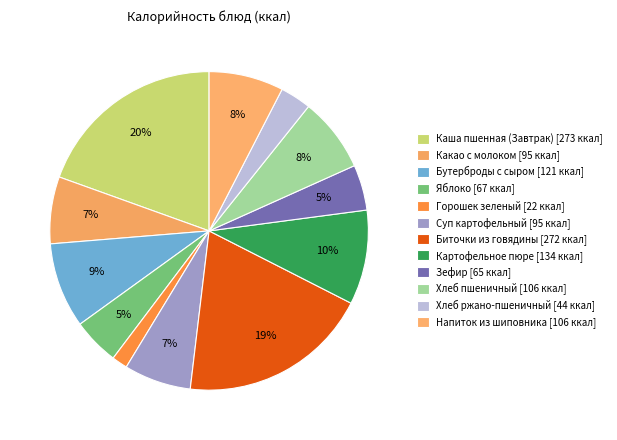

How many slices are in this pie chart?

12